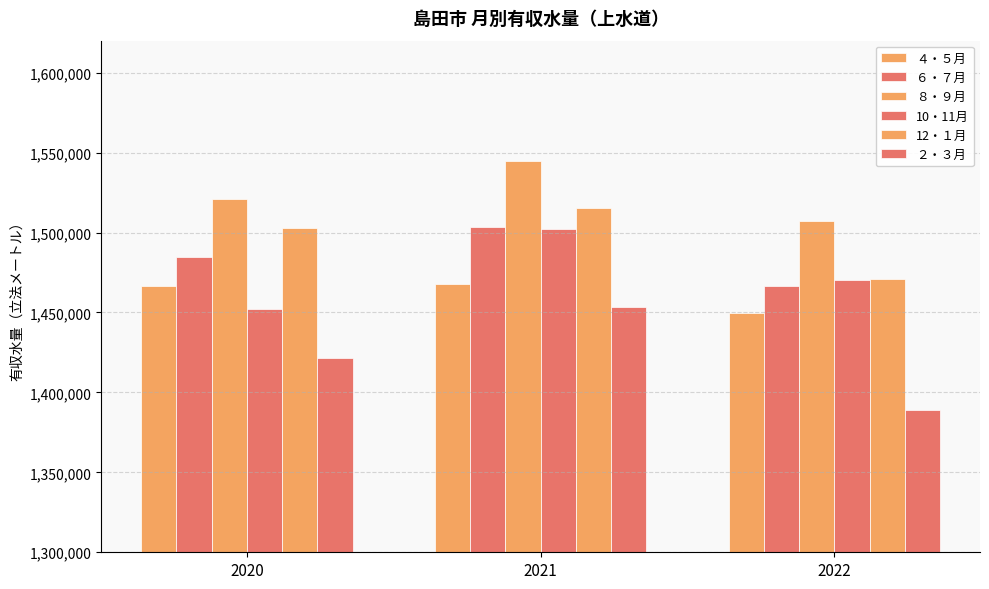

Reading left to right, extract all data points from this chart.

４・５月: 2020=1466238	2021=1467708	2022=1449704
６・７月: 2020=1484683	2021=1503677	2022=1466683
８・９月: 2020=1520954	2021=1544824	2022=1507160
10・11月: 2020=1452307	2021=1502359	2022=1470104
12・１月: 2020=1502663	2021=1515427	2022=1471114
２・３月: 2020=1421554	2021=1453107	2022=1388717